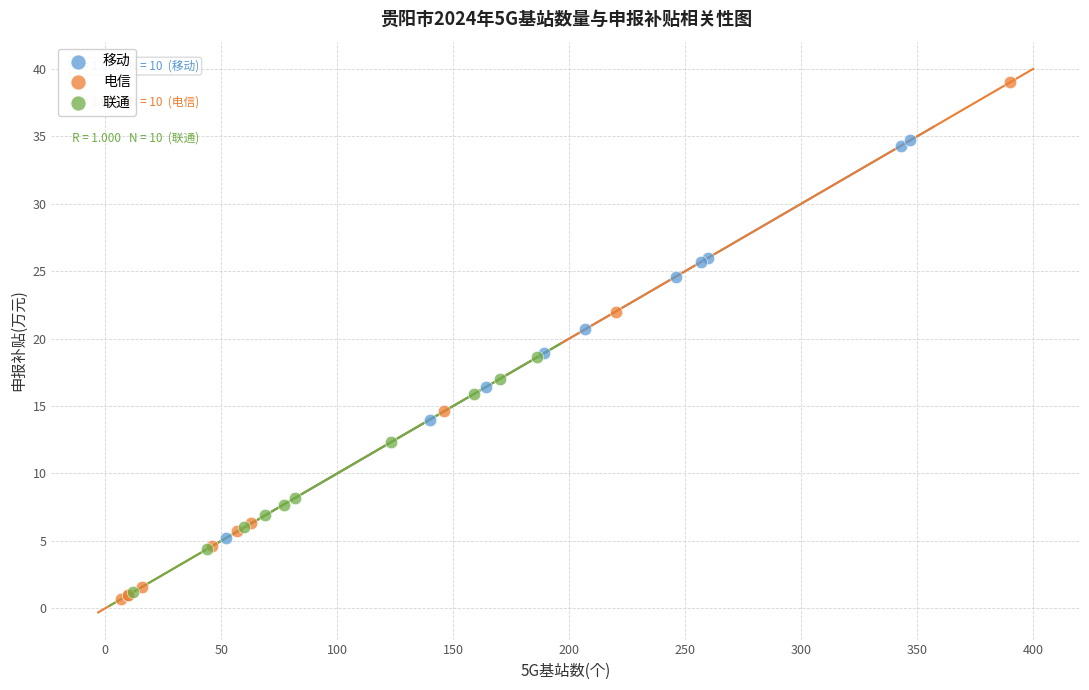

Which series contains the highest Y value?

电信